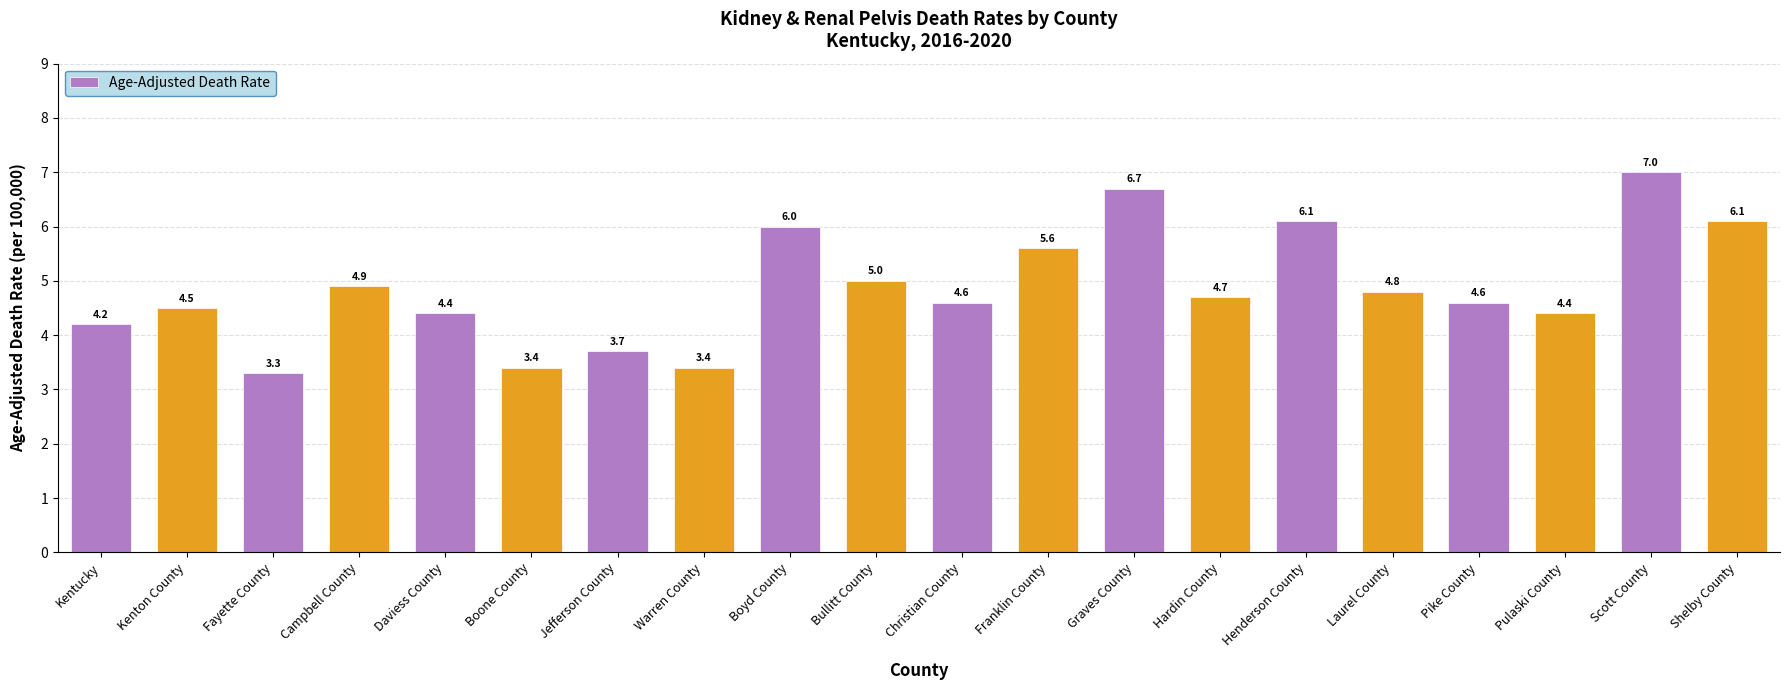

Reading left to right, extract all data points from this chart.

4.2	4.5	3.3	4.9	4.4	3.4	3.7	3.4	6.0	5.0	4.6	5.6	6.7	4.7	6.1	4.8	4.6	4.4	7.0	6.1